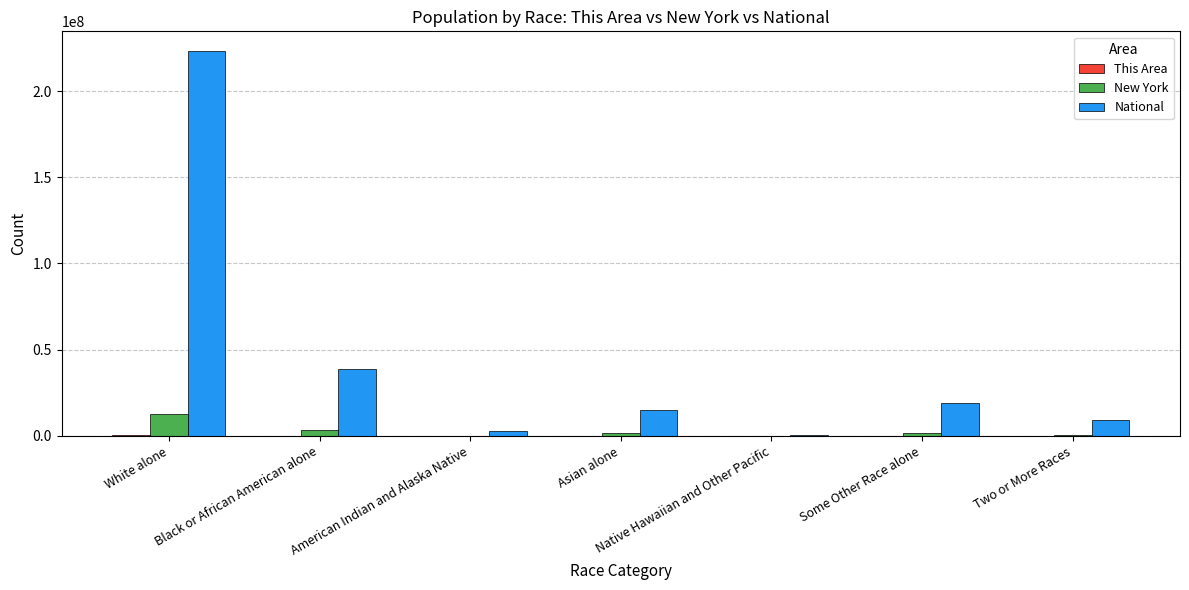

Which series changed the most between American Indian and Alaska Native and Two or More Races?

National